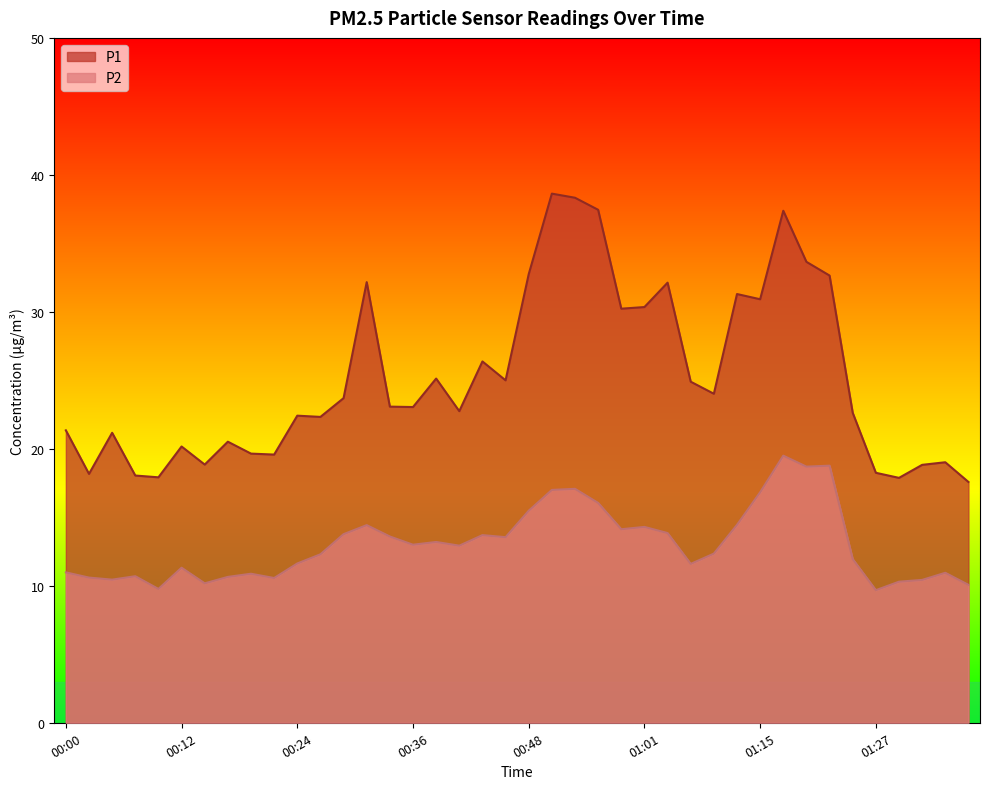

How many interior local peaks does the P1 series have?

12